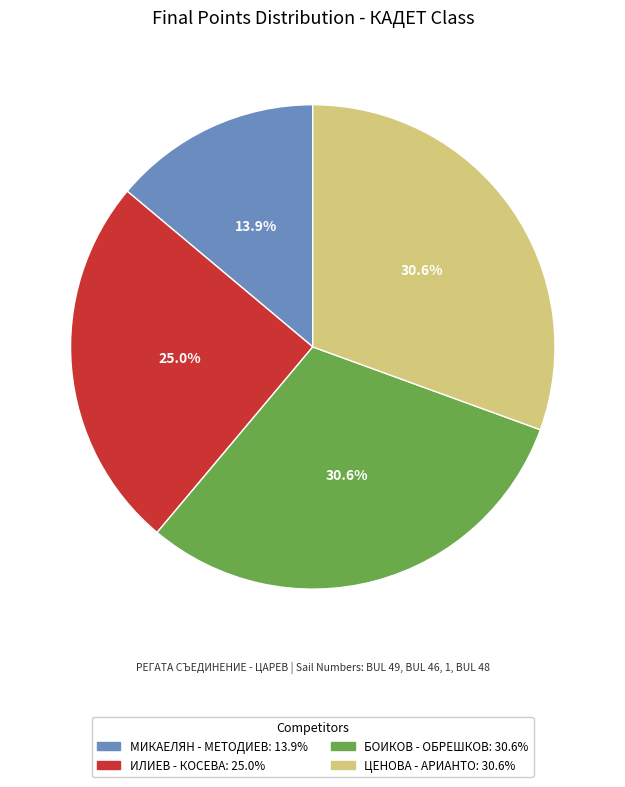

What is the ratio of the value at ЦЕНОВА - АРИАНТО to the value at ИЛИЕВ - КОСЕВА?

1.2